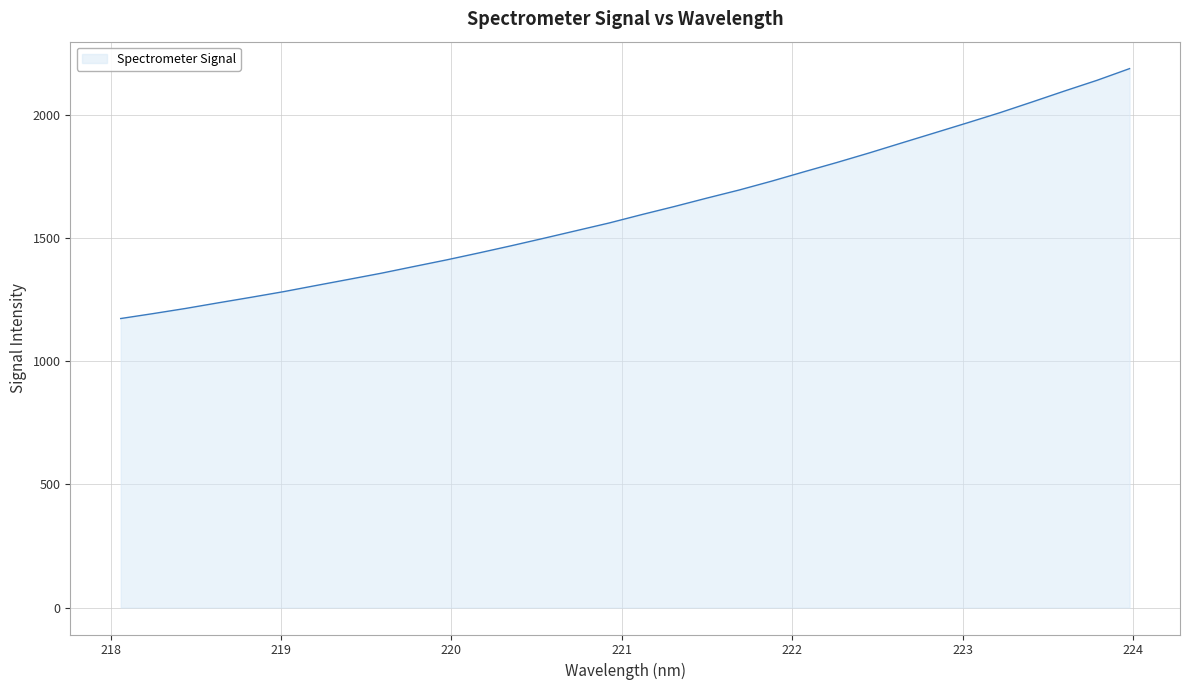

What is the smallest value displayed?

1173.1